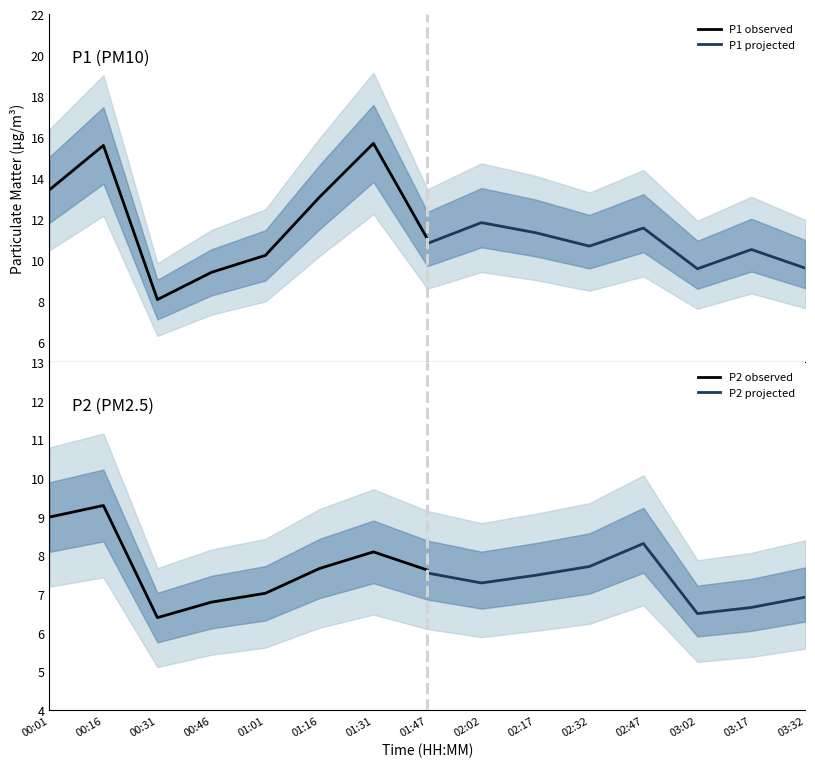

The P2 observed series shows 8.1 at 01:31. True or false?

True